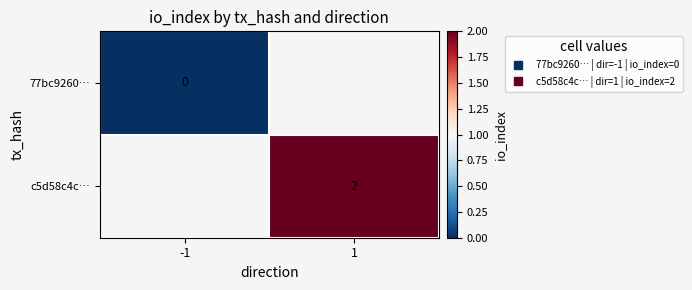

List the series in order of their overall mean, lowest first.

77bc9260…, c5d58c4c…